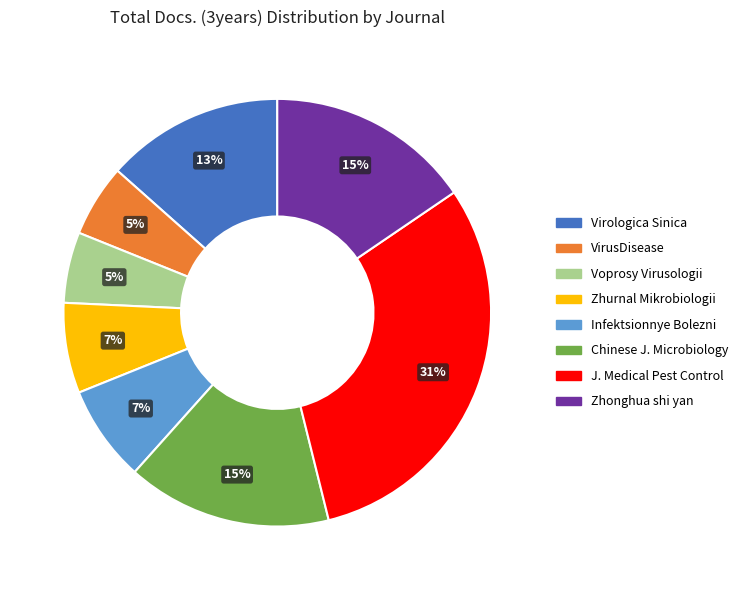

To the nearest percent, what is the average slice percentage?

12%